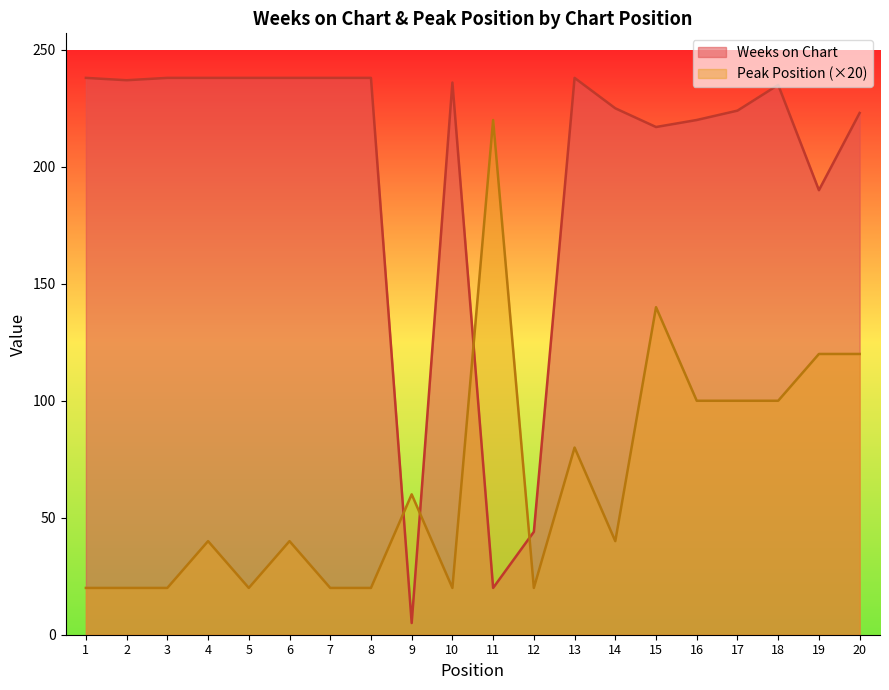

Where is Peak Position nearest to the value 120?

19